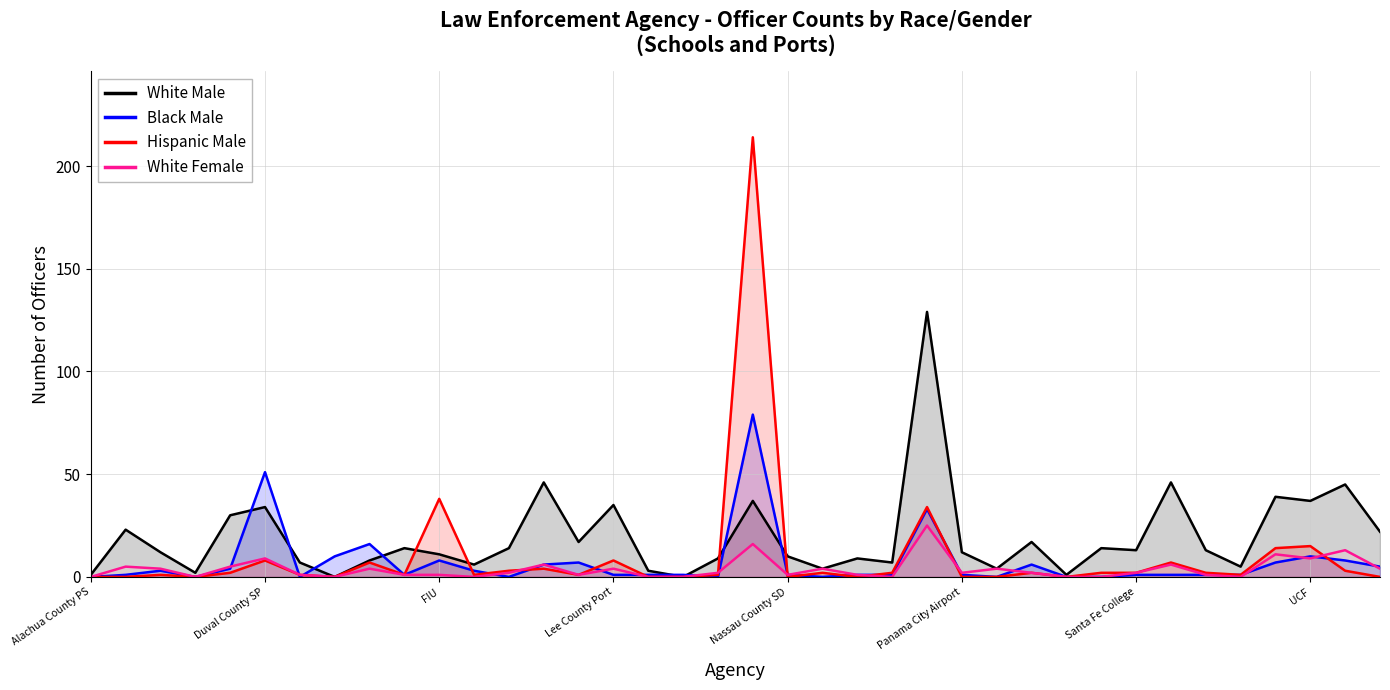

What is the highest value of the White Female series?

25